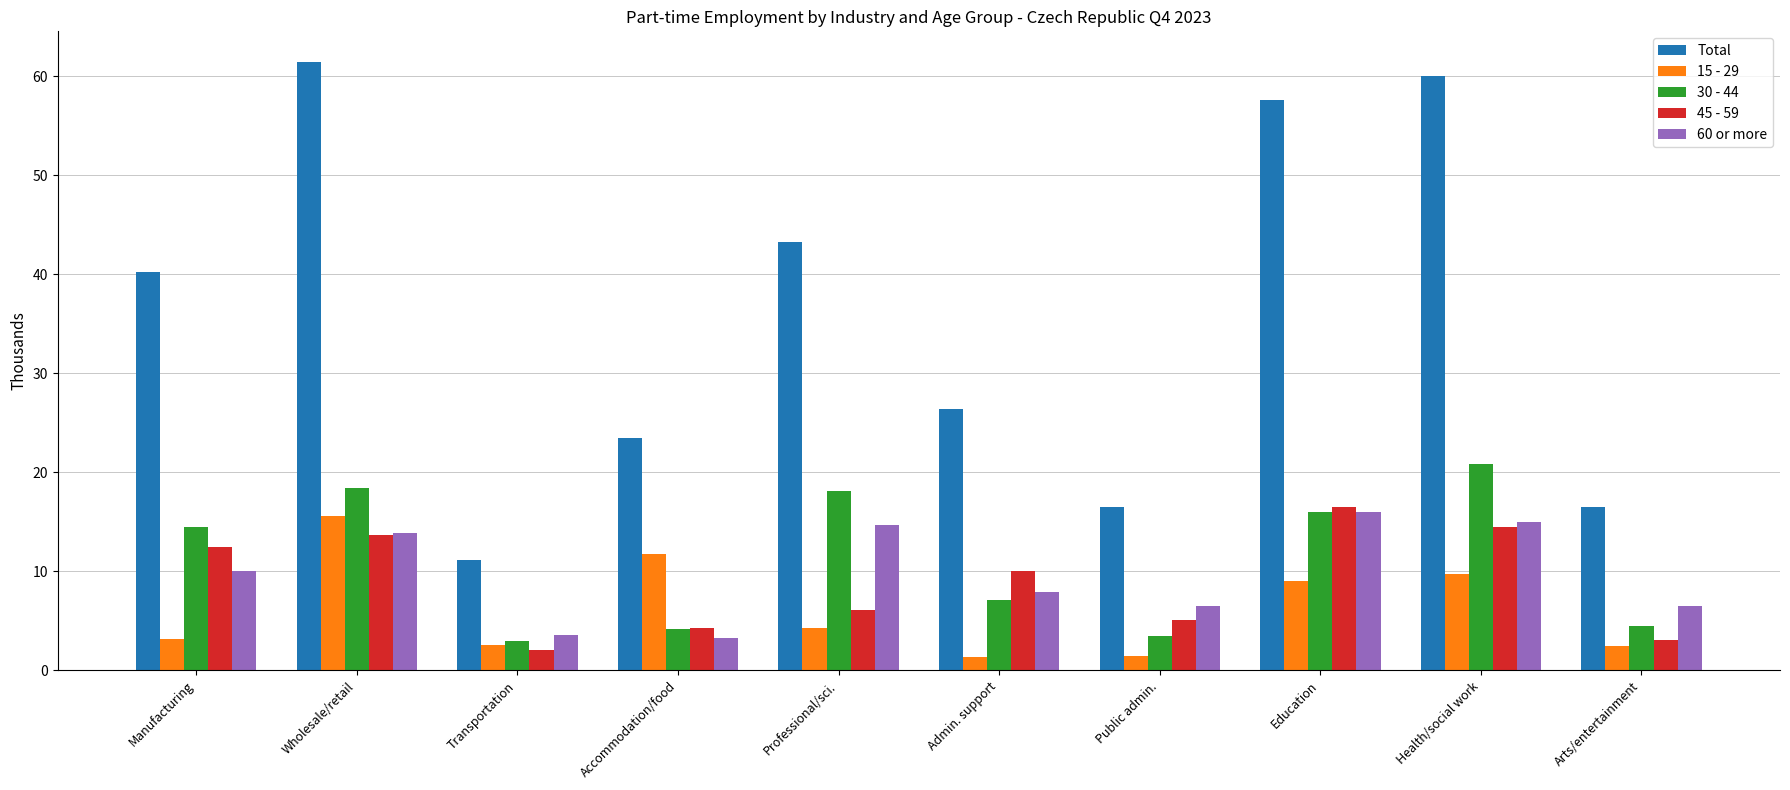

What is the spread (max minus min) of values at Wholesale/retail?

47.8